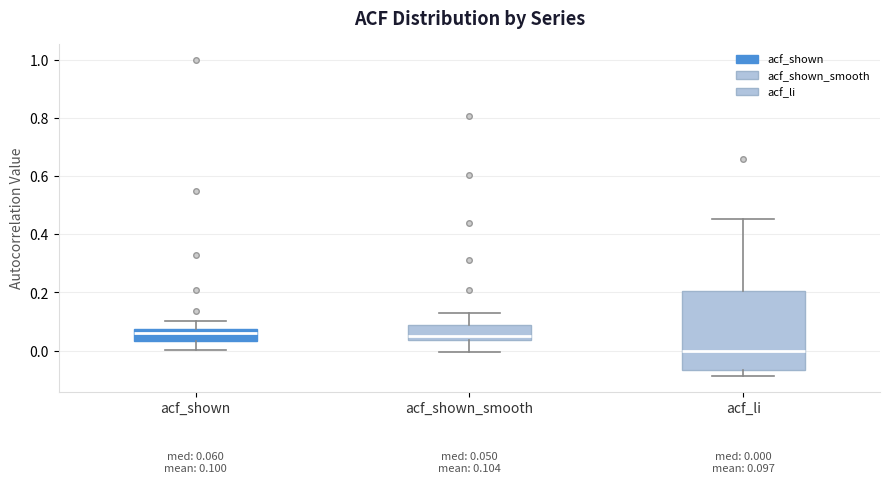

Which box is the tallest, from its lower edge to its upper edge?

acf_li